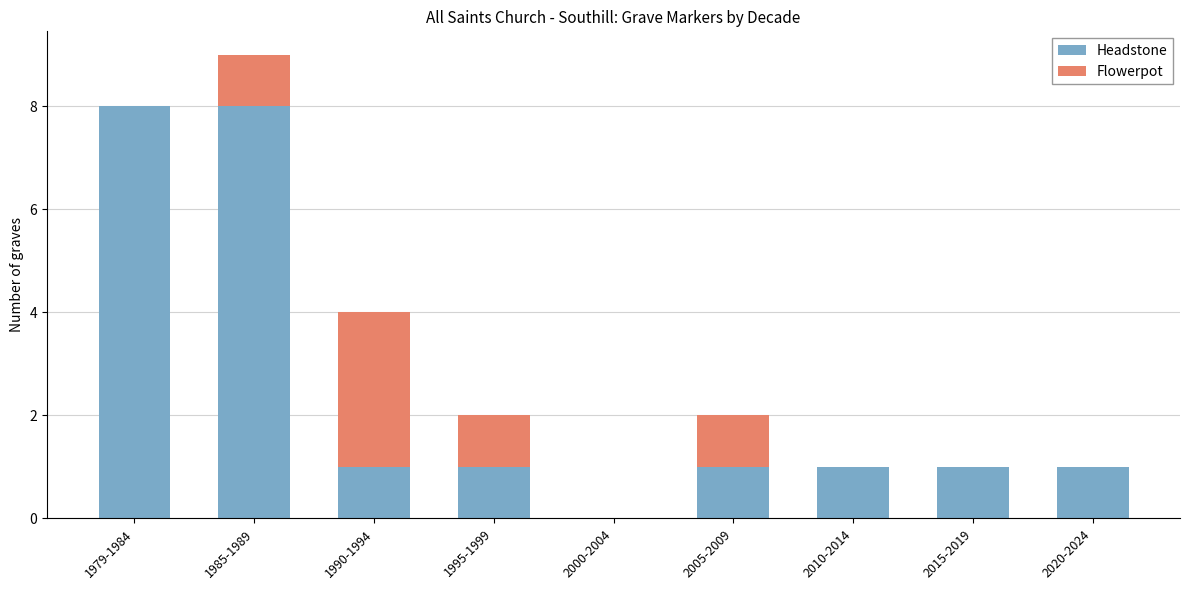

What is the total value across all series at 2010-2014?

1